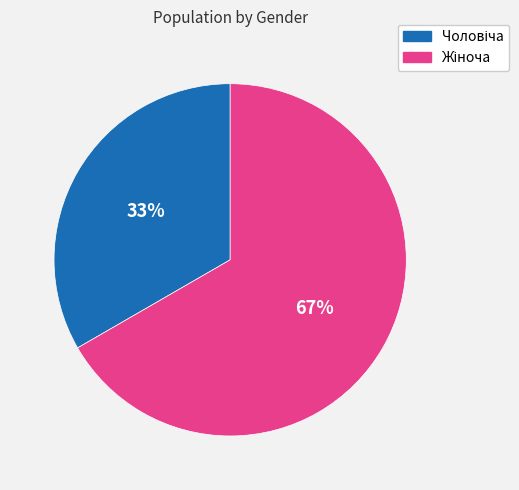

Is there any slice that represents more than half of the pie?

Yes